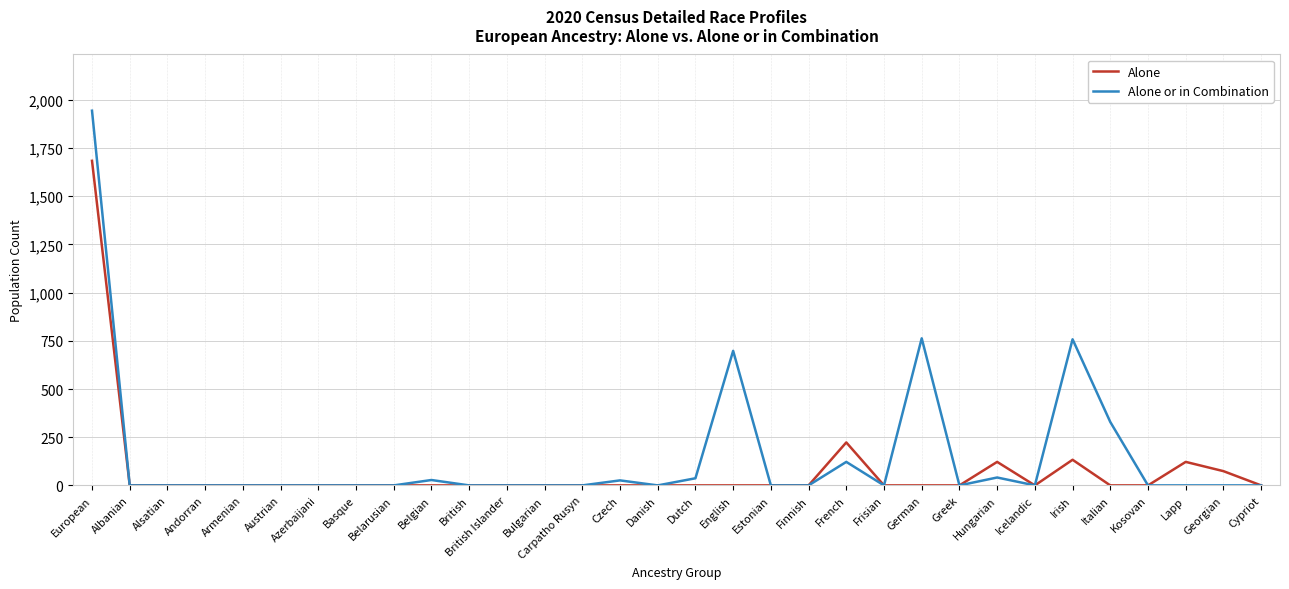

Where is Alone nearest to the value 842?

French